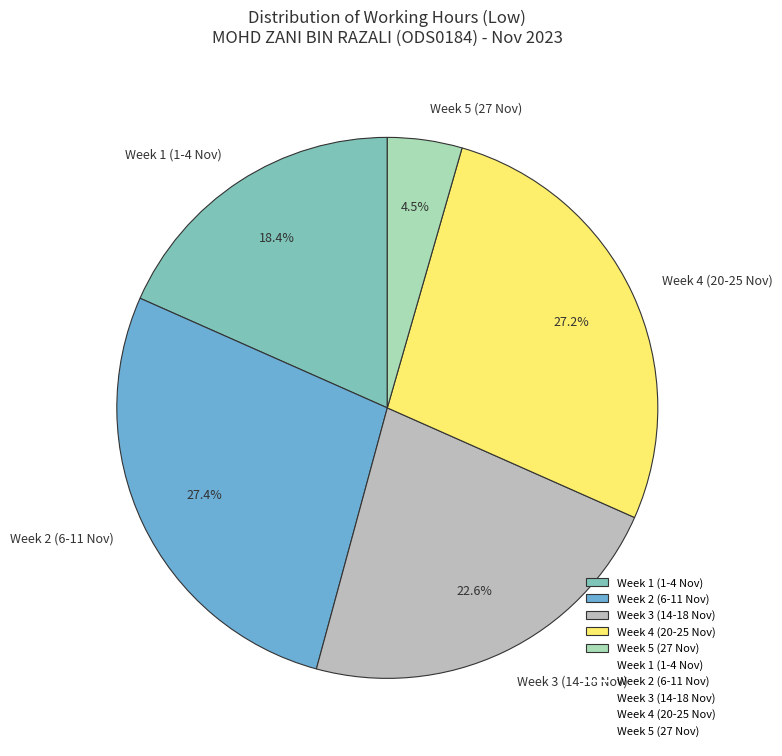

Which has a higher value, Week 1 (1-4 Nov) or Week 4 (20-25 Nov)?

Week 4 (20-25 Nov)